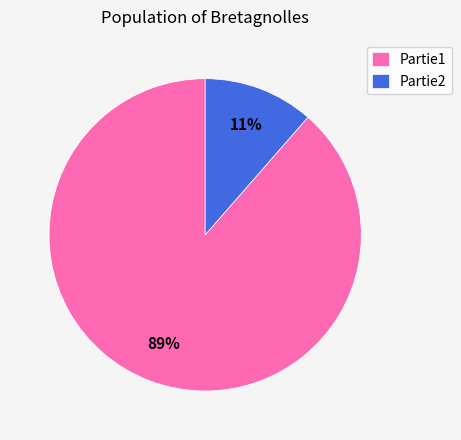

What is the smallest slice in the pie chart?

Partie2